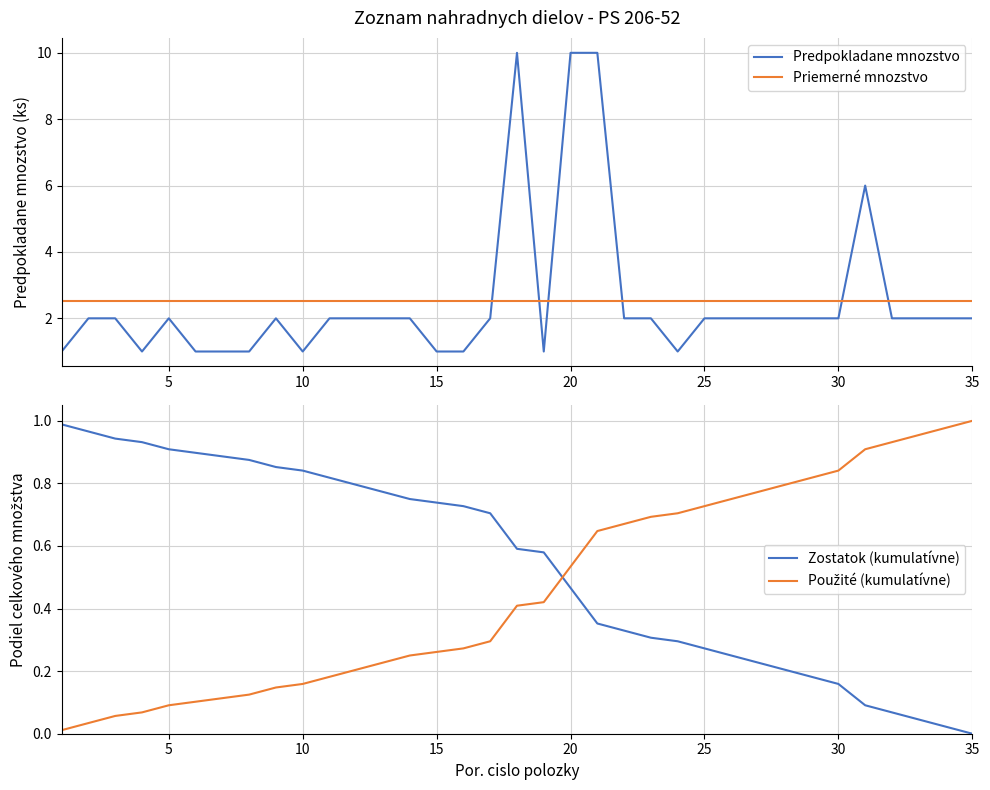

Is it true that Priemerné mnozstvo equals 3.9 at 30?

False